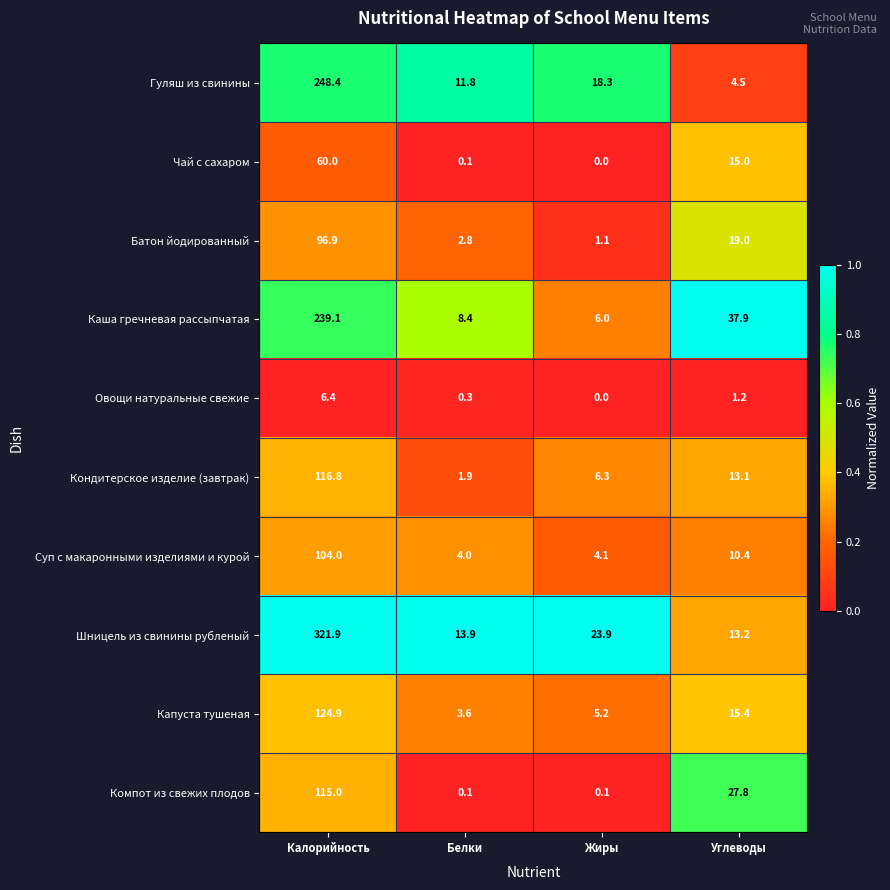

The value of Суп с макаронными изделиями и курой at Белки is 5.7. True or false?

False